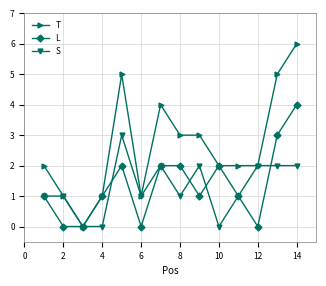

List the series in order of their peak value, lowest first.

S, L, T